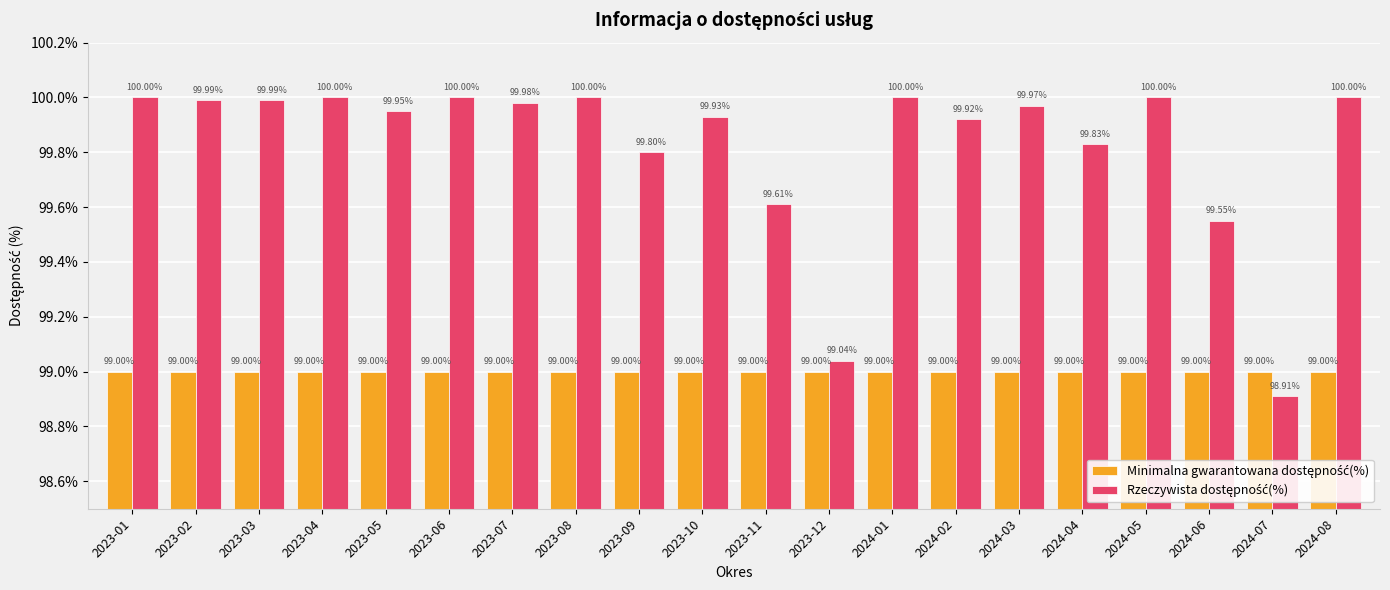

What is the label of the 2nd bar from the right?

2024-07